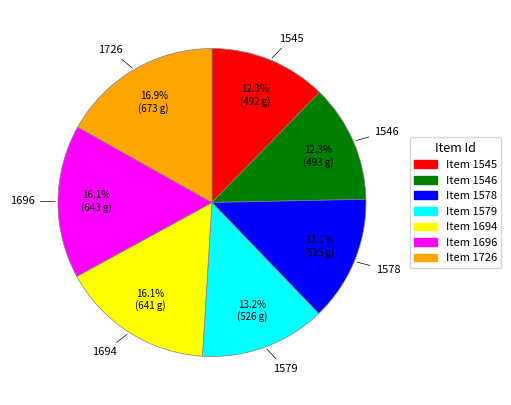

Is there any slice that represents more than half of the pie?

No